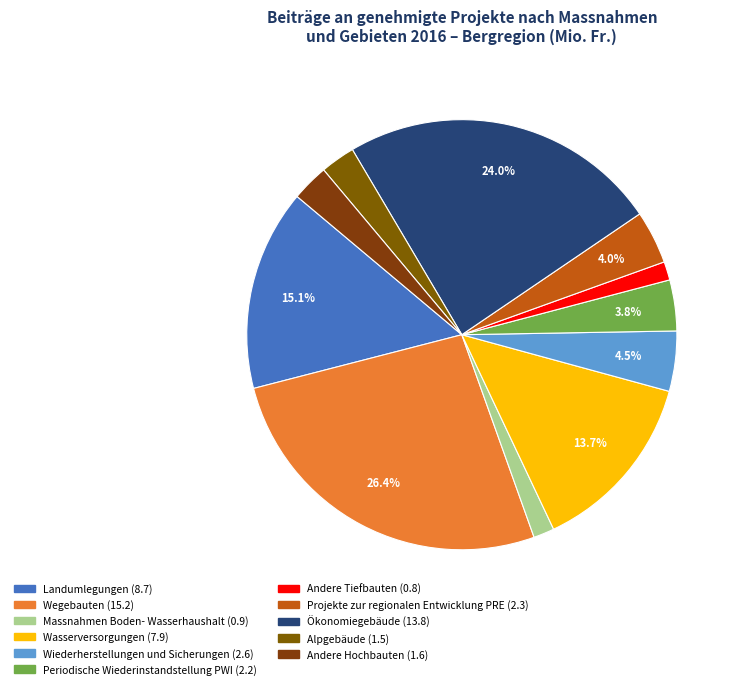

Which slice is the largest?

Wegebauten